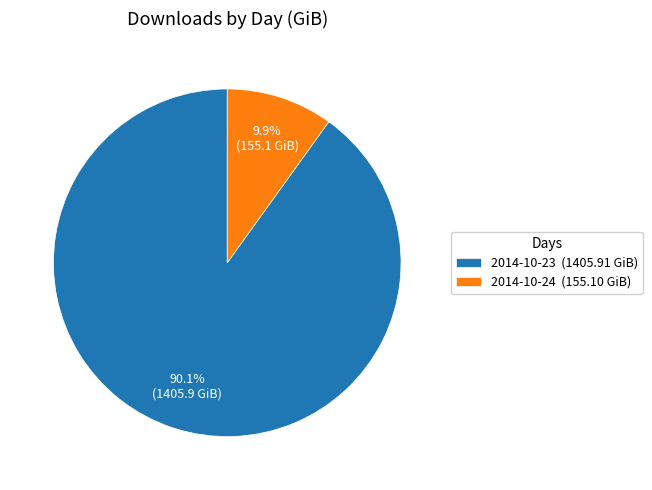

What is the smallest slice in the pie chart?

2014-10-24